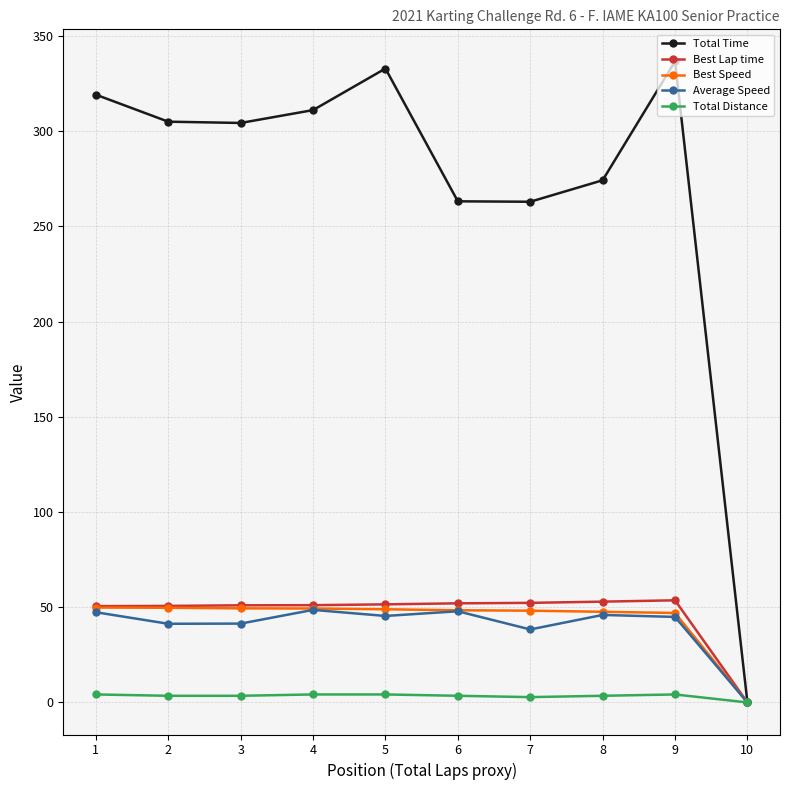

What is the maximum value shown in the chart?

336.6